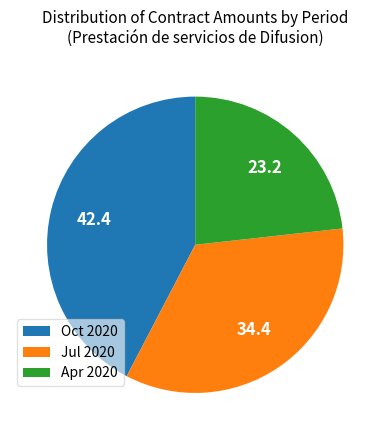

What is the largest slice in the pie chart?

Oct 2020